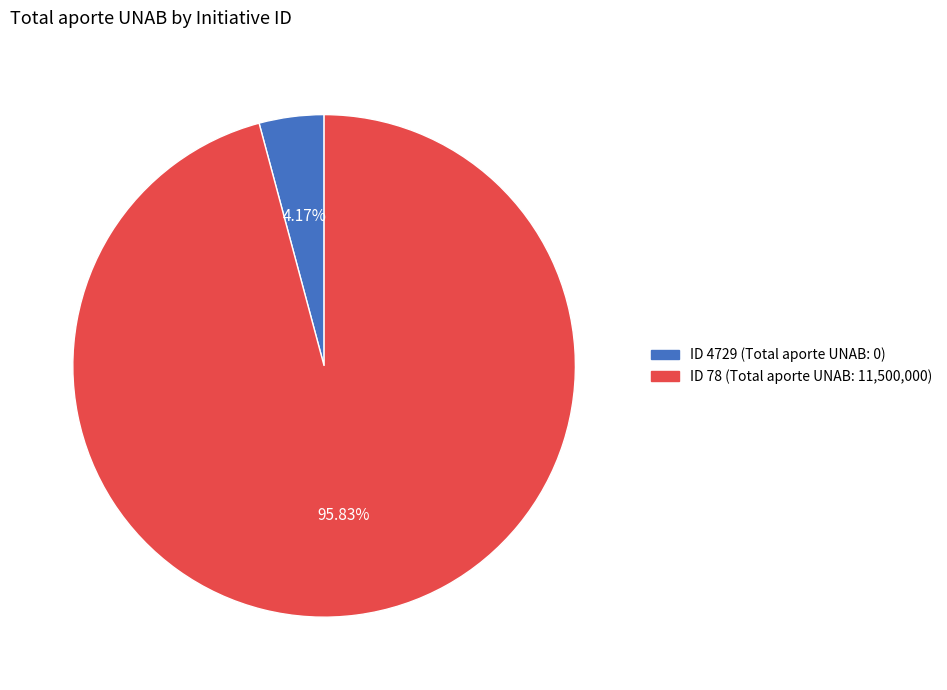

Does any single category account for the majority?

Yes